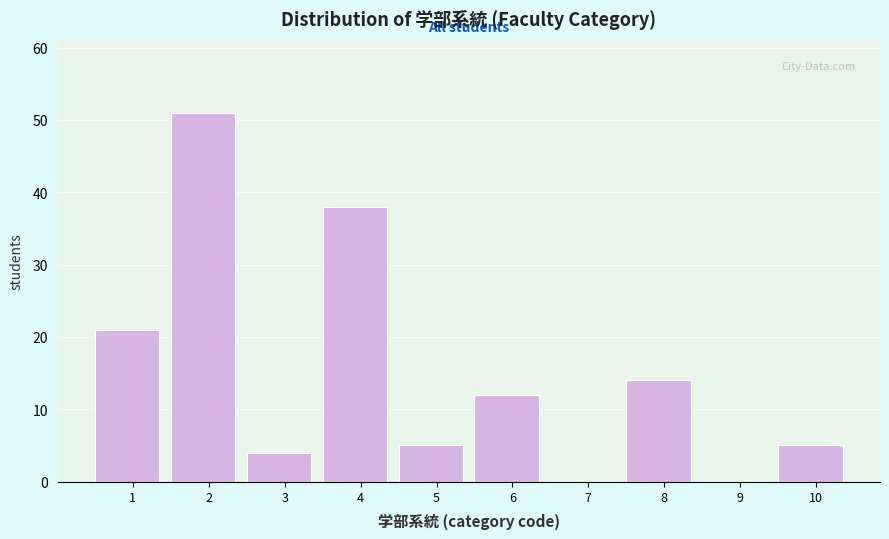

Reading left to right, what are all the values shown in this chart?

1=21	2=51	3=4	4=38	5=5	6=12	7=0	8=14	9=0	10=5